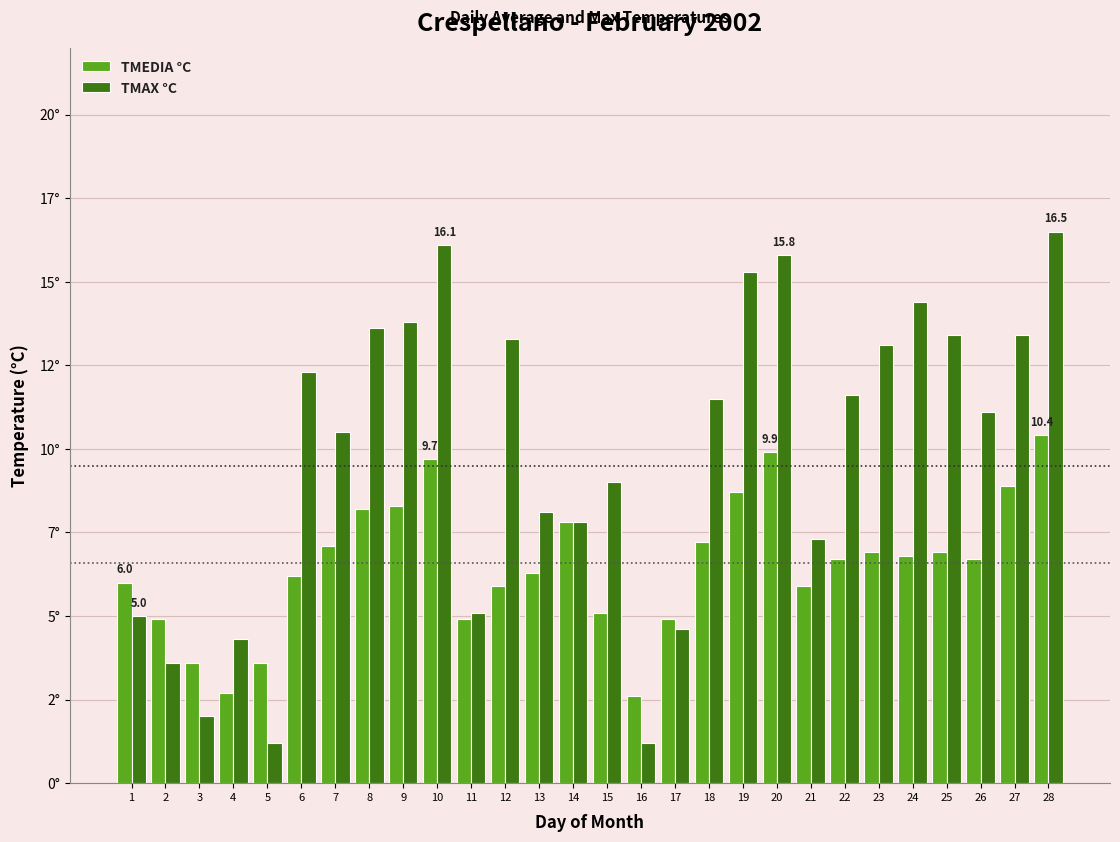

What is the total value across all series at 9?

22.1